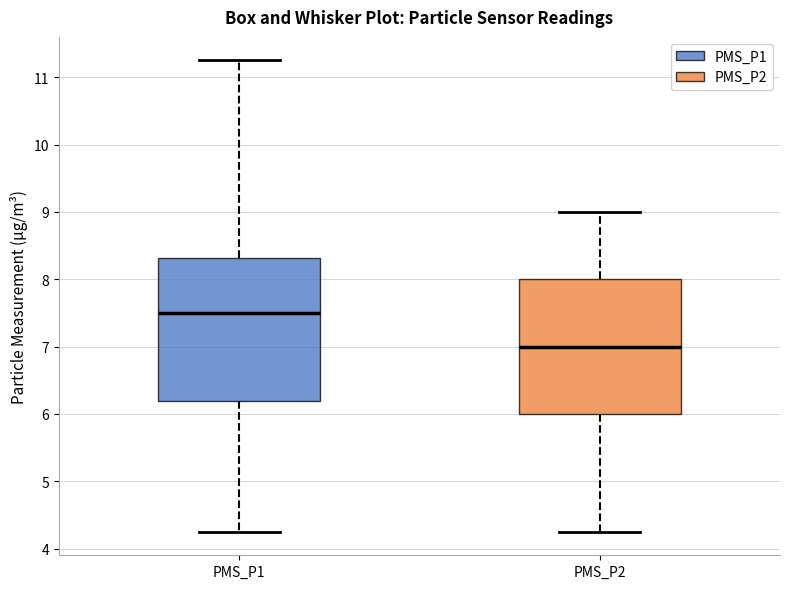

Reading left to right, read every box against the y-axis: the position of its median line, the range the box covers, and the ends of its whiskers. The values are not printed on the chart, so give them approximately, as read against the axis.

PMS_P1: median 7.5, box 6.2 to 8.3, whiskers 4.3 to 11.3
PMS_P2: median 7.0, box 6.0 to 8.0, whiskers 4.3 to 9.0